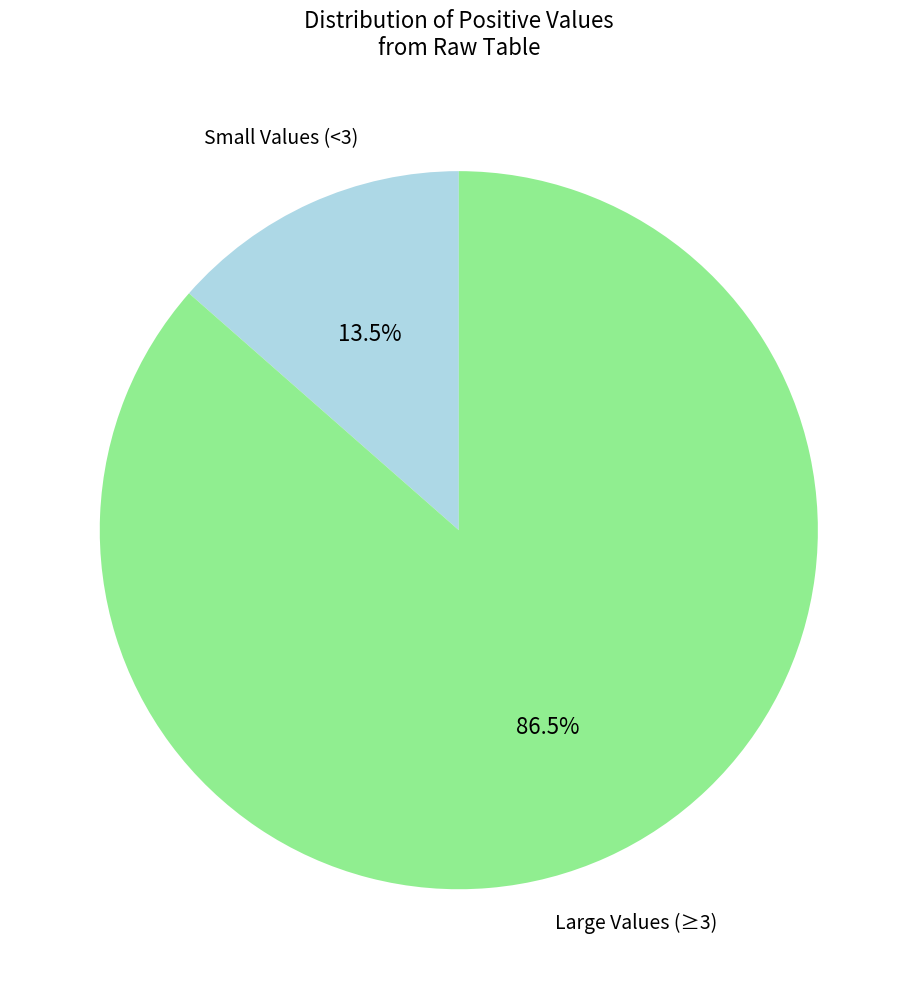

Count the number of slices in the pie.

2